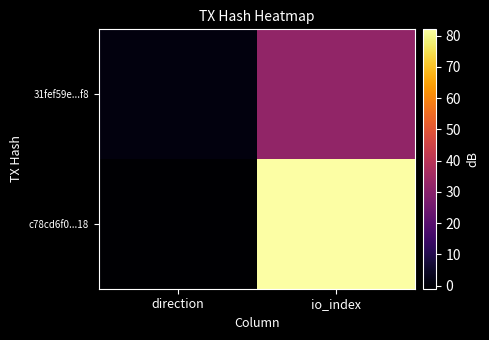

Which has a higher value, direction or io_index?

io_index